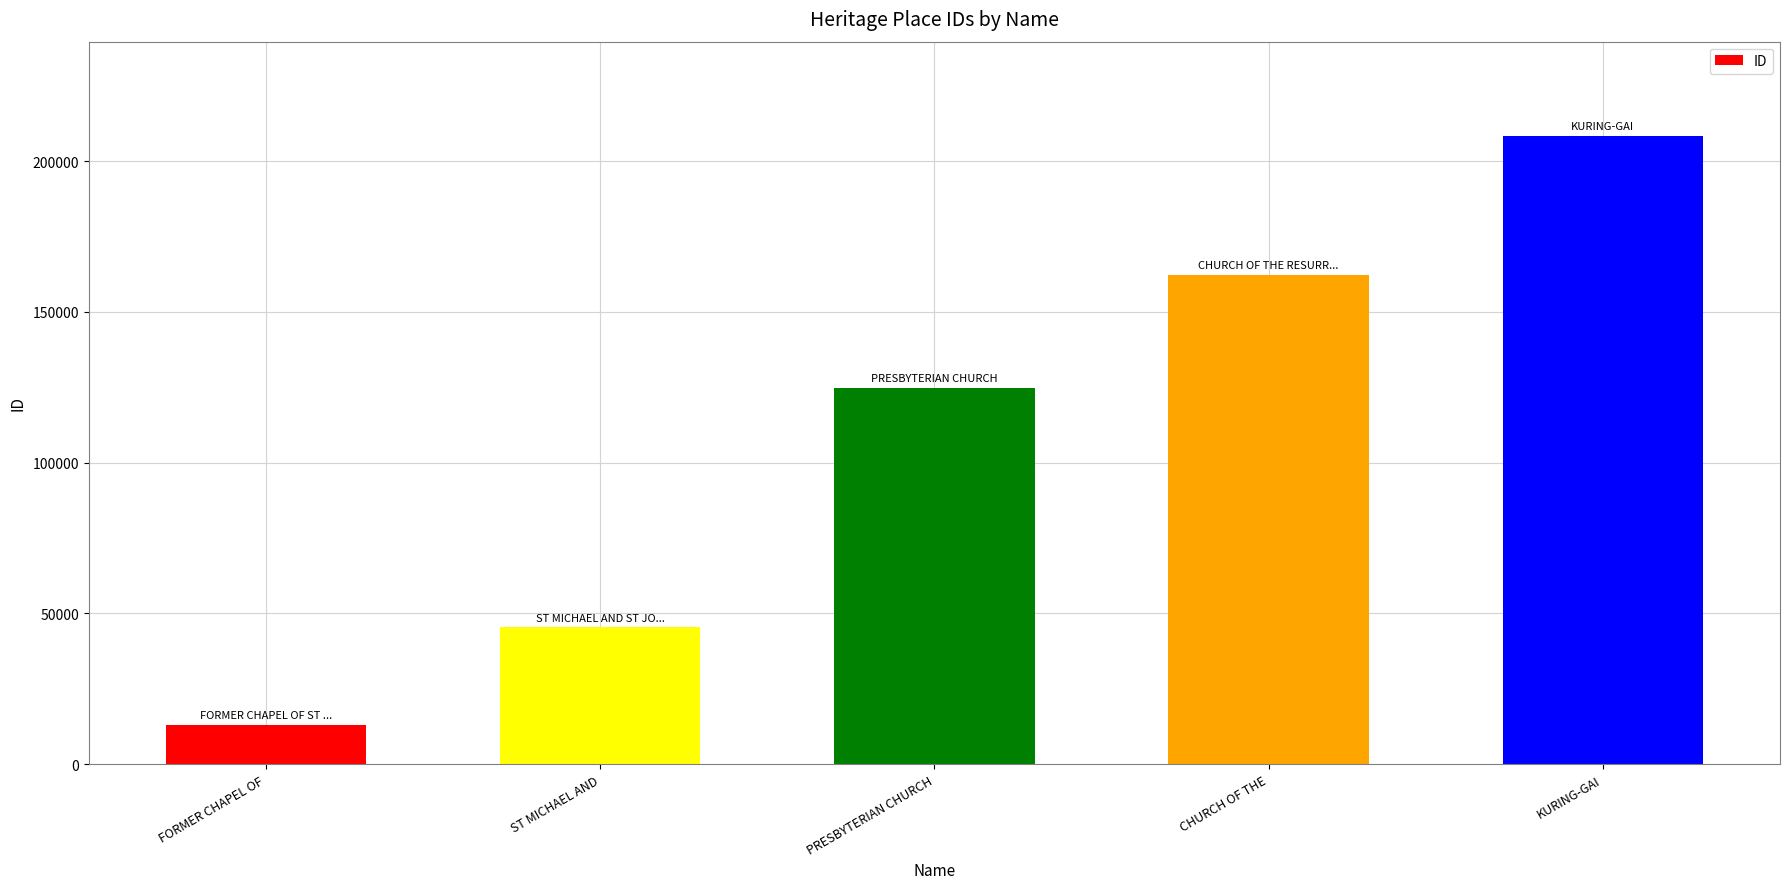

How many categories are shown in the chart?

5